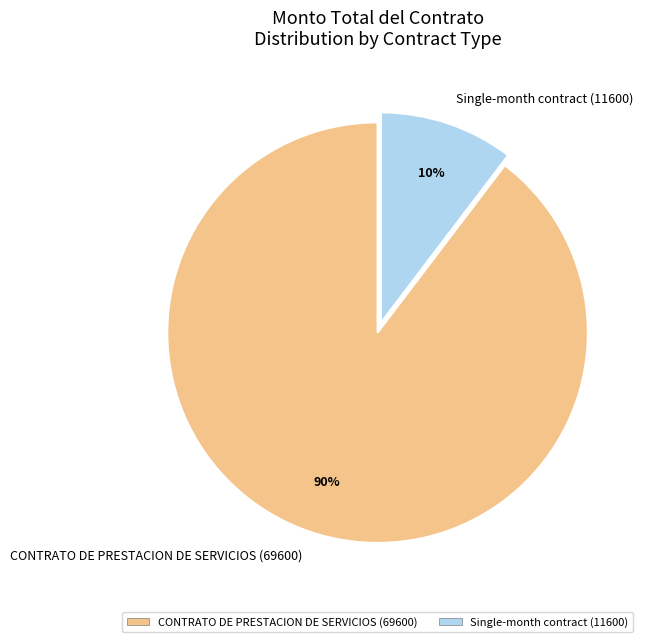

Which slice is the largest?

CONTRATO DE PRESTACION DE SERVICIOS (69600)